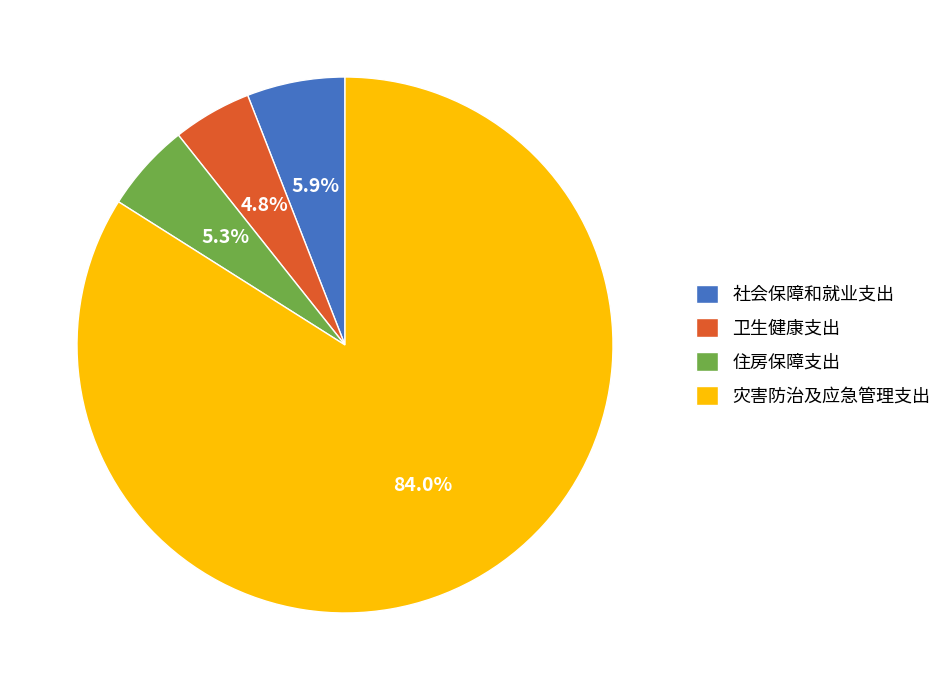

Combined, do 社会保障和就业支出 and 住房保障支出 account for over 50%?

No